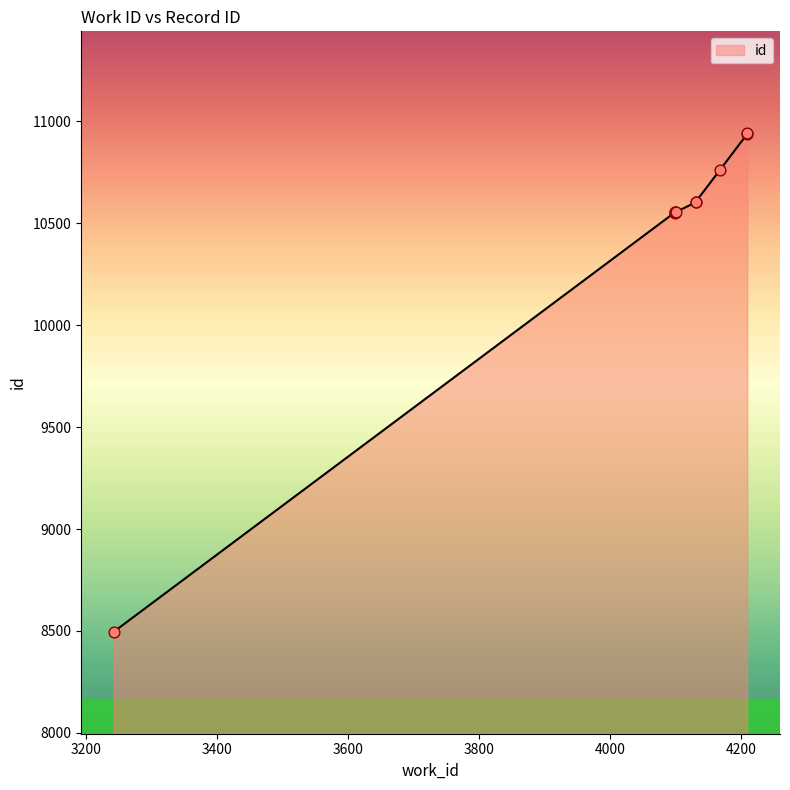

Approximately how many times larger is the value at 4099 compared to 4101?

1.0